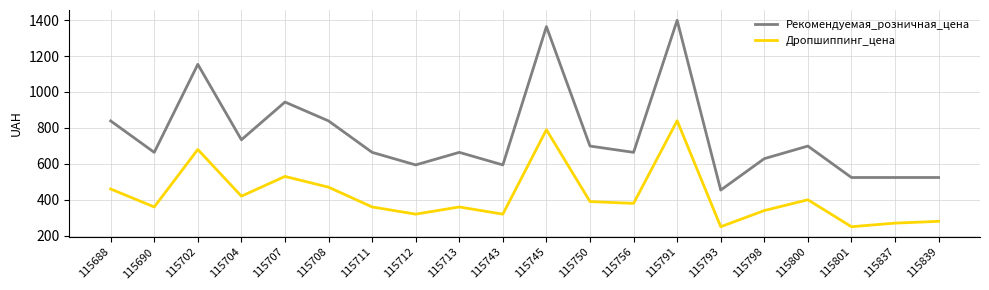

What is the average value of the Дропшиппинг_цена series?

424